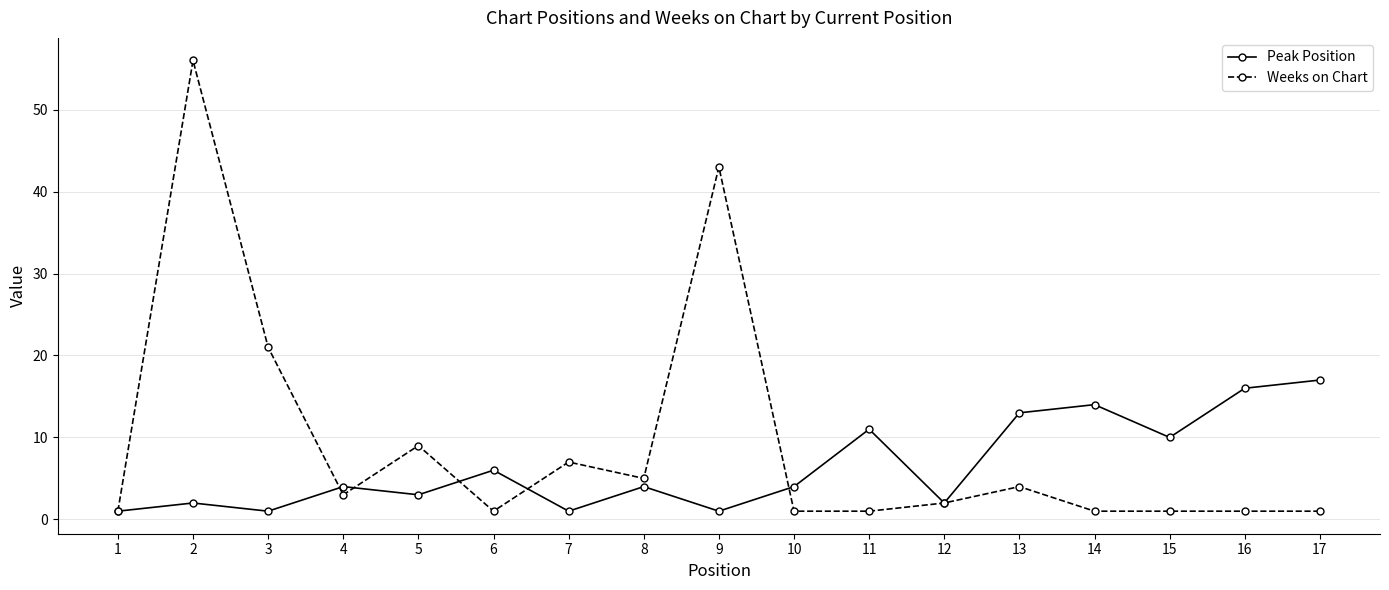

What are all the series names shown in the legend?

Peak Position, Weeks on Chart